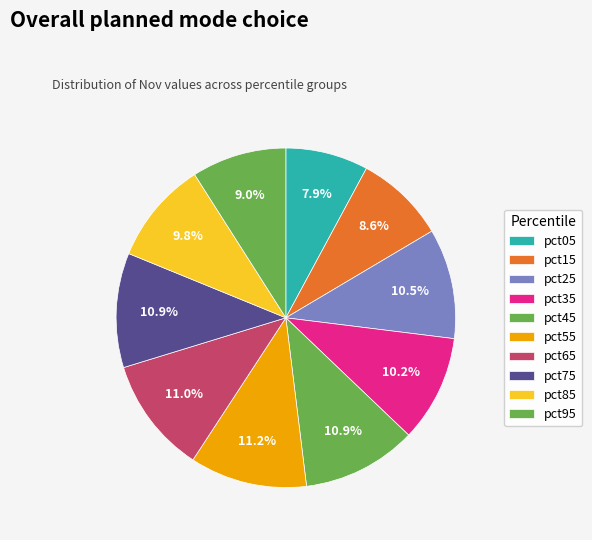

How many segments does this pie chart have?

10